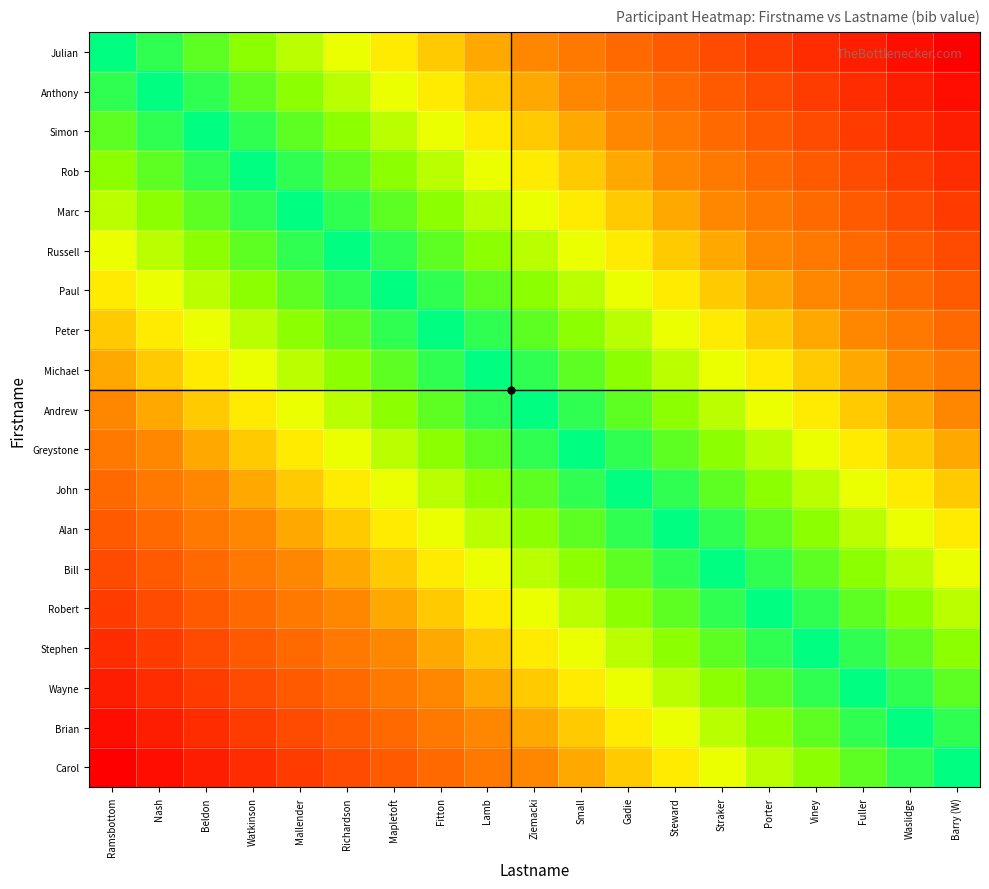

Reading right to left, extract all data points from this chart.

Julian: Barry (W)=1.0	Waslidge=0.9	Fuller=0.9	Viney=0.8	Porter=0.8	Straker=0.7	Steward=0.7	Gadie=0.6	Small=0.6	Ziemacki=0.5	Lamb=0.4	Fitton=0.4	Mapletoft=0.3	Richardson=0.3	Mallender=0.2	Watkinson=0.2	Beldon=0.1	Nash=0.1	Ramsbottom=0.0
Anthony: Barry (W)=0.9	Waslidge=0.9	Fuller=0.8	Viney=0.8	Porter=0.7	Straker=0.7	Steward=0.6	Gadie=0.6	Small=0.5	Ziemacki=0.4	Lamb=0.4	Fitton=0.3	Mapletoft=0.3	Richardson=0.2	Mallender=0.2	Watkinson=0.1	Beldon=0.1	Nash=0.0	Ramsbottom=0.1
Simon: Barry (W)=0.9	Waslidge=0.8	Fuller=0.8	Viney=0.7	Porter=0.7	Straker=0.6	Steward=0.6	Gadie=0.5	Small=0.4	Ziemacki=0.4	Lamb=0.3	Fitton=0.3	Mapletoft=0.2	Richardson=0.2	Mallender=0.1	Watkinson=0.1	Beldon=0.0	Nash=0.1	Ramsbottom=0.1
Rob: Barry (W)=0.8	Waslidge=0.8	Fuller=0.7	Viney=0.7	Porter=0.6	Straker=0.6	Steward=0.5	Gadie=0.4	Small=0.4	Ziemacki=0.3	Lamb=0.3	Fitton=0.2	Mapletoft=0.2	Richardson=0.1	Mallender=0.1	Watkinson=0.0	Beldon=0.1	Nash=0.1	Ramsbottom=0.2
Marc: Barry (W)=0.8	Waslidge=0.7	Fuller=0.7	Viney=0.6	Porter=0.6	Straker=0.5	Steward=0.4	Gadie=0.4	Small=0.3	Ziemacki=0.3	Lamb=0.2	Fitton=0.2	Mapletoft=0.1	Richardson=0.1	Mallender=0.0	Watkinson=0.1	Beldon=0.1	Nash=0.2	Ramsbottom=0.2
Russell: Barry (W)=0.7	Waslidge=0.7	Fuller=0.6	Viney=0.6	Porter=0.5	Straker=0.4	Steward=0.4	Gadie=0.3	Small=0.3	Ziemacki=0.2	Lamb=0.2	Fitton=0.1	Mapletoft=0.1	Richardson=0.0	Mallender=0.1	Watkinson=0.1	Beldon=0.2	Nash=0.2	Ramsbottom=0.3
Paul: Barry (W)=0.7	Waslidge=0.6	Fuller=0.6	Viney=0.5	Porter=0.4	Straker=0.4	Steward=0.3	Gadie=0.3	Small=0.2	Ziemacki=0.2	Lamb=0.1	Fitton=0.1	Mapletoft=0.0	Richardson=0.1	Mallender=0.1	Watkinson=0.2	Beldon=0.2	Nash=0.3	Ramsbottom=0.3
Peter: Barry (W)=0.6	Waslidge=0.6	Fuller=0.5	Viney=0.4	Porter=0.4	Straker=0.3	Steward=0.3	Gadie=0.2	Small=0.2	Ziemacki=0.1	Lamb=0.1	Fitton=0.0	Mapletoft=0.1	Richardson=0.1	Mallender=0.2	Watkinson=0.2	Beldon=0.3	Nash=0.3	Ramsbottom=0.4
Michael: Barry (W)=0.6	Waslidge=0.5	Fuller=0.4	Viney=0.4	Porter=0.3	Straker=0.3	Steward=0.2	Gadie=0.2	Small=0.1	Ziemacki=0.1	Lamb=0.0	Fitton=0.1	Mapletoft=0.1	Richardson=0.2	Mallender=0.2	Watkinson=0.3	Beldon=0.3	Nash=0.4	Ramsbottom=0.4
Andrew: Barry (W)=0.5	Waslidge=0.4	Fuller=0.4	Viney=0.3	Porter=0.3	Straker=0.2	Steward=0.2	Gadie=0.1	Small=0.1	Ziemacki=0.0	Lamb=0.1	Fitton=0.1	Mapletoft=0.2	Richardson=0.2	Mallender=0.3	Watkinson=0.3	Beldon=0.4	Nash=0.4	Ramsbottom=0.5
Greystone: Barry (W)=0.4	Waslidge=0.4	Fuller=0.3	Viney=0.3	Porter=0.2	Straker=0.2	Steward=0.1	Gadie=0.1	Small=0.0	Ziemacki=0.1	Lamb=0.1	Fitton=0.2	Mapletoft=0.2	Richardson=0.3	Mallender=0.3	Watkinson=0.4	Beldon=0.4	Nash=0.5	Ramsbottom=0.6
John: Barry (W)=0.4	Waslidge=0.3	Fuller=0.3	Viney=0.2	Porter=0.2	Straker=0.1	Steward=0.1	Gadie=0.0	Small=0.1	Ziemacki=0.1	Lamb=0.2	Fitton=0.2	Mapletoft=0.3	Richardson=0.3	Mallender=0.4	Watkinson=0.4	Beldon=0.5	Nash=0.6	Ramsbottom=0.6
Alan: Barry (W)=0.3	Waslidge=0.3	Fuller=0.2	Viney=0.2	Porter=0.1	Straker=0.1	Steward=0.0	Gadie=0.1	Small=0.1	Ziemacki=0.2	Lamb=0.2	Fitton=0.3	Mapletoft=0.3	Richardson=0.4	Mallender=0.4	Watkinson=0.5	Beldon=0.6	Nash=0.6	Ramsbottom=0.7
Bill: Barry (W)=0.3	Waslidge=0.2	Fuller=0.2	Viney=0.1	Porter=0.1	Straker=0.0	Steward=0.1	Gadie=0.1	Small=0.2	Ziemacki=0.2	Lamb=0.3	Fitton=0.3	Mapletoft=0.4	Richardson=0.4	Mallender=0.5	Watkinson=0.6	Beldon=0.6	Nash=0.7	Ramsbottom=0.7
Robert: Barry (W)=0.2	Waslidge=0.2	Fuller=0.1	Viney=0.1	Porter=0.0	Straker=0.1	Steward=0.1	Gadie=0.2	Small=0.2	Ziemacki=0.3	Lamb=0.3	Fitton=0.4	Mapletoft=0.4	Richardson=0.5	Mallender=0.6	Watkinson=0.6	Beldon=0.7	Nash=0.7	Ramsbottom=0.8
Stephen: Barry (W)=0.2	Waslidge=0.1	Fuller=0.1	Viney=0.0	Porter=0.1	Straker=0.1	Steward=0.2	Gadie=0.2	Small=0.3	Ziemacki=0.3	Lamb=0.4	Fitton=0.4	Mapletoft=0.5	Richardson=0.6	Mallender=0.6	Watkinson=0.7	Beldon=0.7	Nash=0.8	Ramsbottom=0.8
Wayne: Barry (W)=0.1	Waslidge=0.1	Fuller=0.0	Viney=0.1	Porter=0.1	Straker=0.2	Steward=0.2	Gadie=0.3	Small=0.3	Ziemacki=0.4	Lamb=0.4	Fitton=0.5	Mapletoft=0.6	Richardson=0.6	Mallender=0.7	Watkinson=0.7	Beldon=0.8	Nash=0.8	Ramsbottom=0.9
Brian: Barry (W)=0.1	Waslidge=0.0	Fuller=0.1	Viney=0.1	Porter=0.2	Straker=0.2	Steward=0.3	Gadie=0.3	Small=0.4	Ziemacki=0.4	Lamb=0.5	Fitton=0.6	Mapletoft=0.6	Richardson=0.7	Mallender=0.7	Watkinson=0.8	Beldon=0.8	Nash=0.9	Ramsbottom=0.9
Carol: Barry (W)=0.0	Waslidge=0.1	Fuller=0.1	Viney=0.2	Porter=0.2	Straker=0.3	Steward=0.3	Gadie=0.4	Small=0.4	Ziemacki=0.5	Lamb=0.6	Fitton=0.6	Mapletoft=0.7	Richardson=0.7	Mallender=0.8	Watkinson=0.8	Beldon=0.9	Nash=0.9	Ramsbottom=1.0